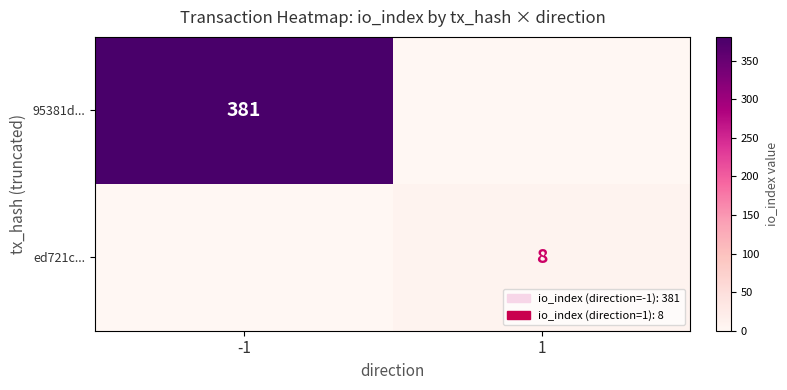

True or false: ed721c... has a value of 5 at 1.

False